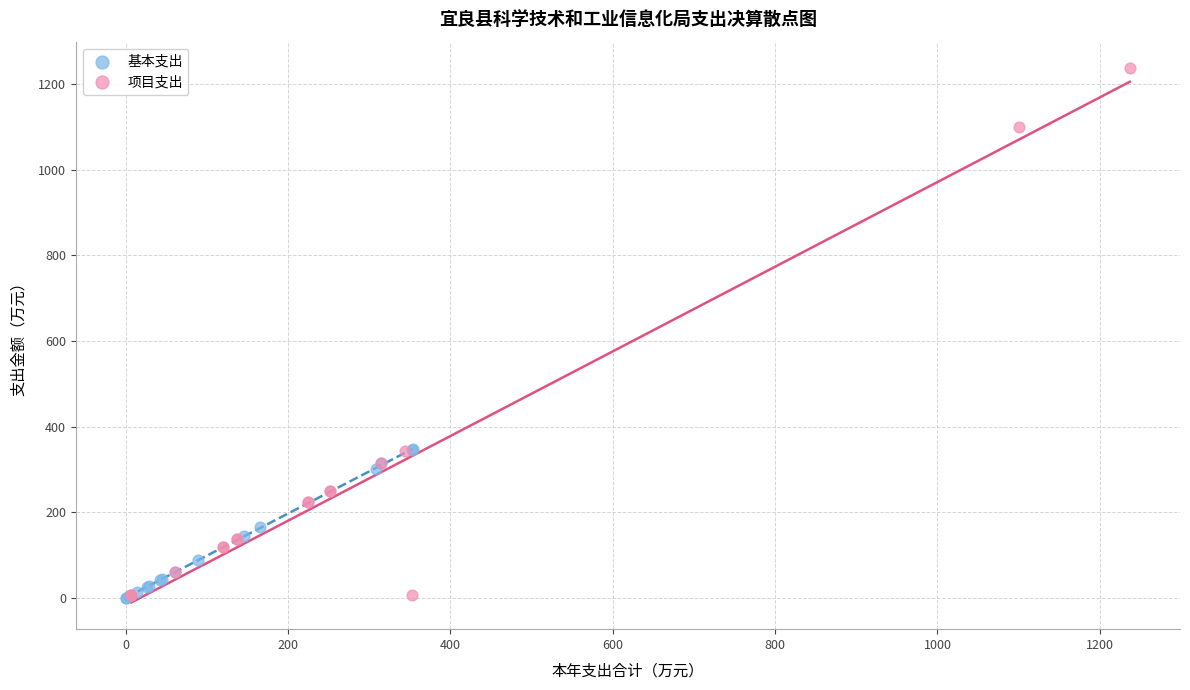

Which series contains the highest Y value?

项目支出